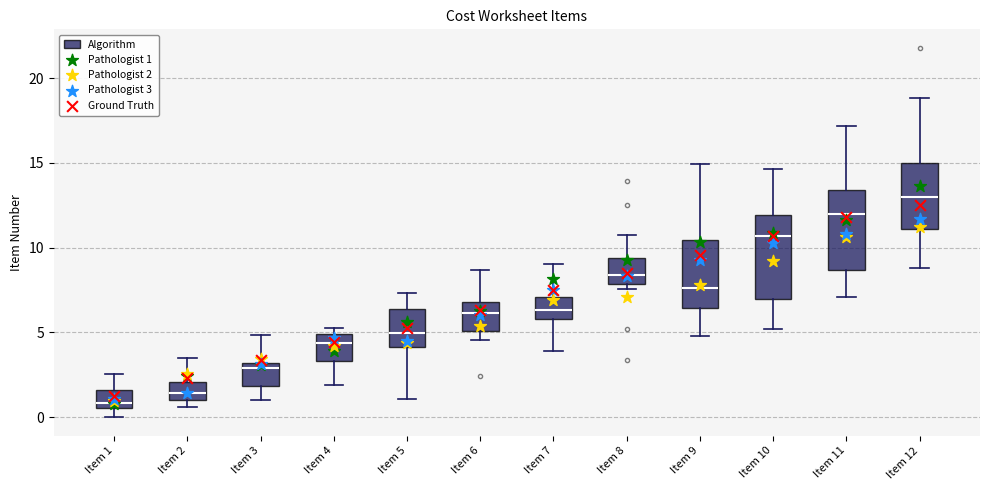

Which box has the highest median line?

Item 12